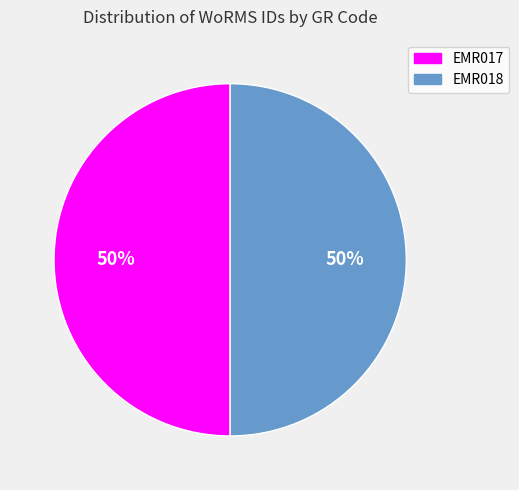

To the nearest percent, what is the combined percentage of EMR017 and EMR018?

100%